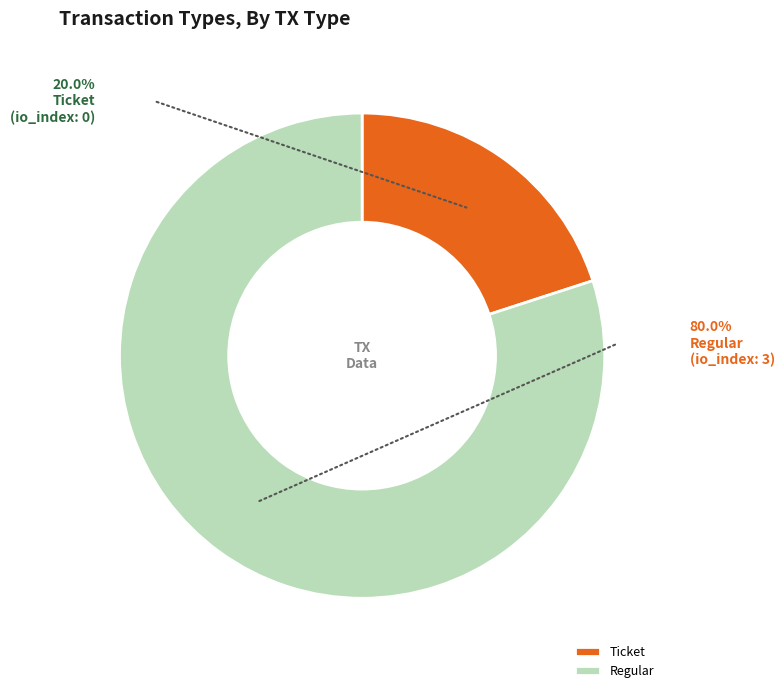

Rank the categories by value from highest to lowest.

Regular, Ticket